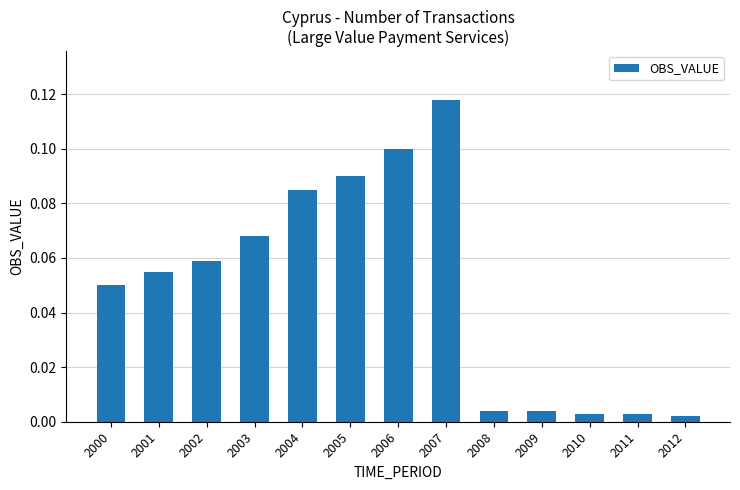

Between 2011 and 2005, which is larger?

2005